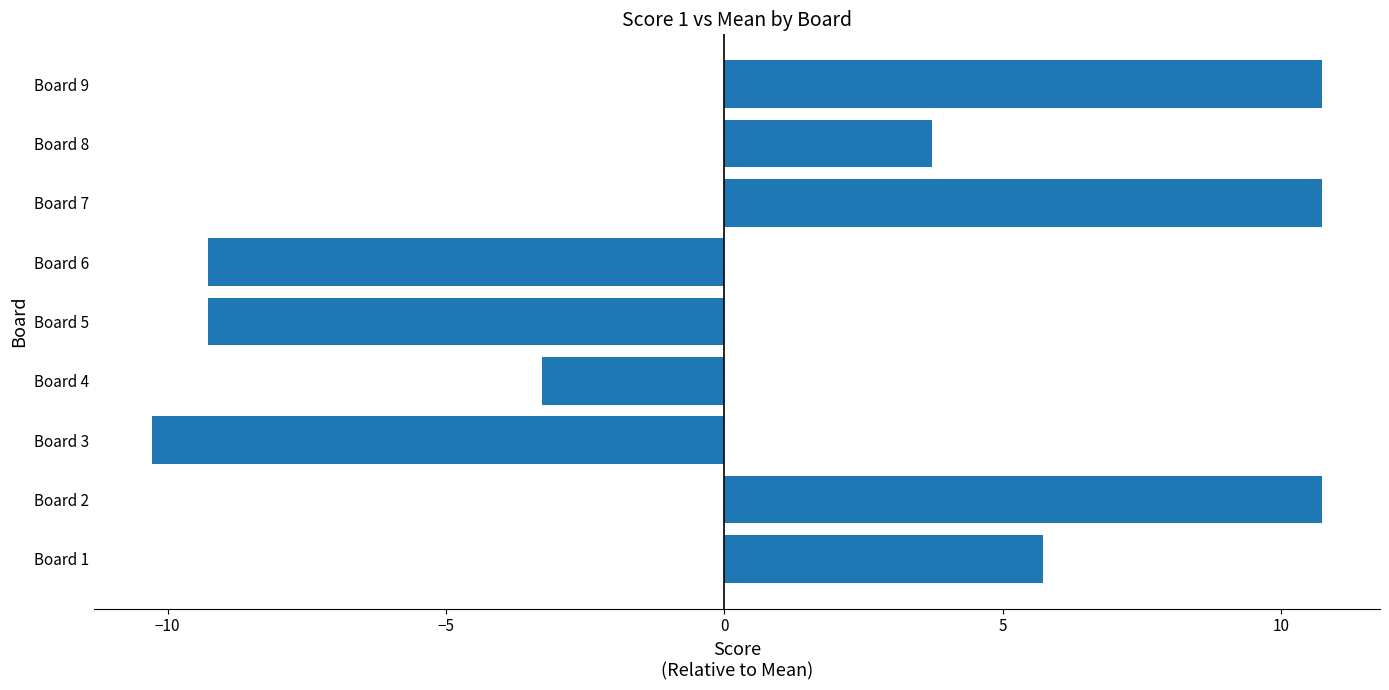

The chart shows a value of -5.2 at Board 4. True or false?

False